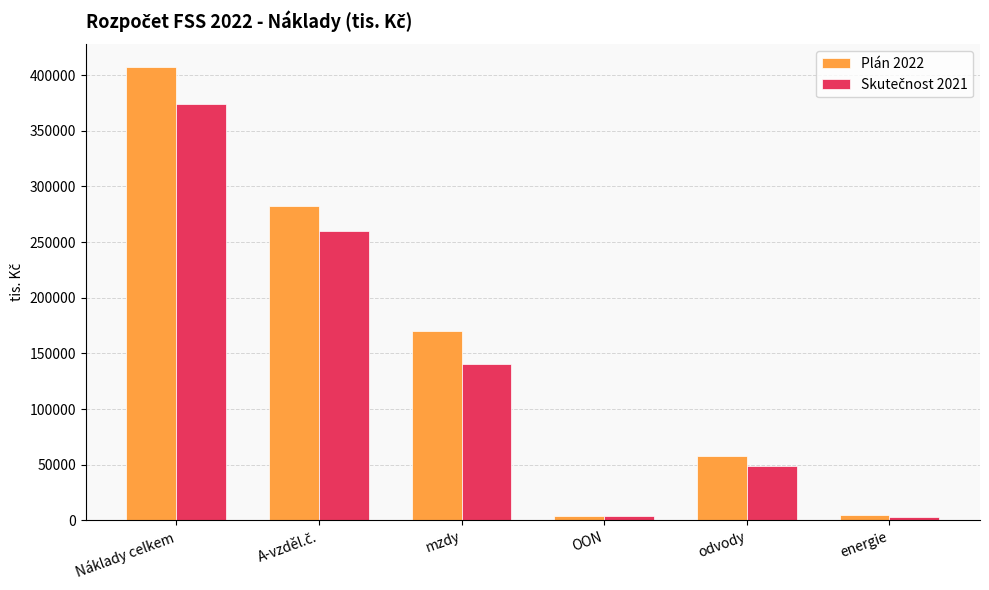

At how many categories does at least one series exceed 159498?

3